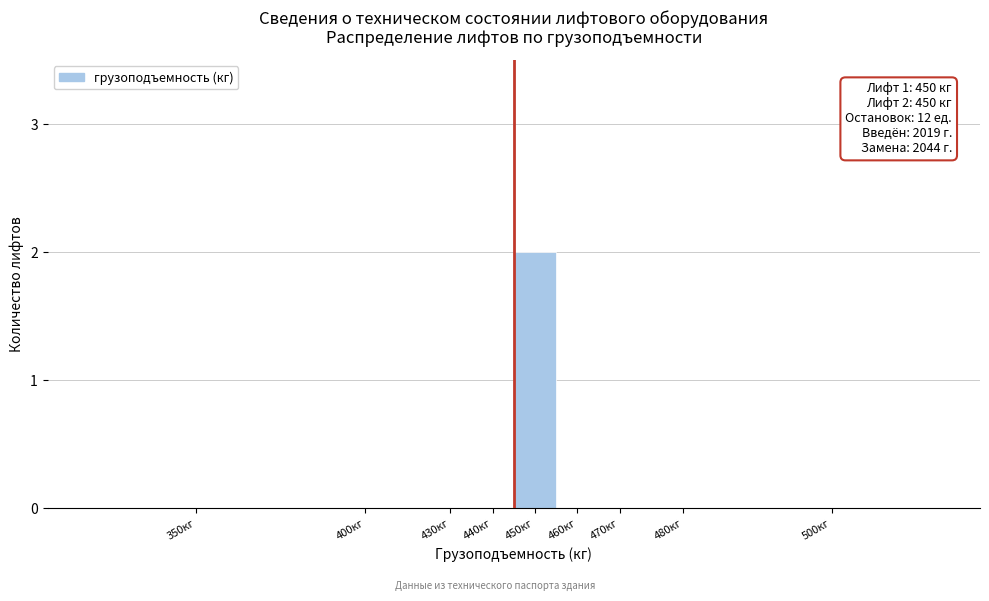

Reading left to right, list all the values displayed in this chart.

350кг=0	400кг=0	430кг=0	440кг=0	450кг=2	460кг=0	470кг=0	480кг=0	500кг=0